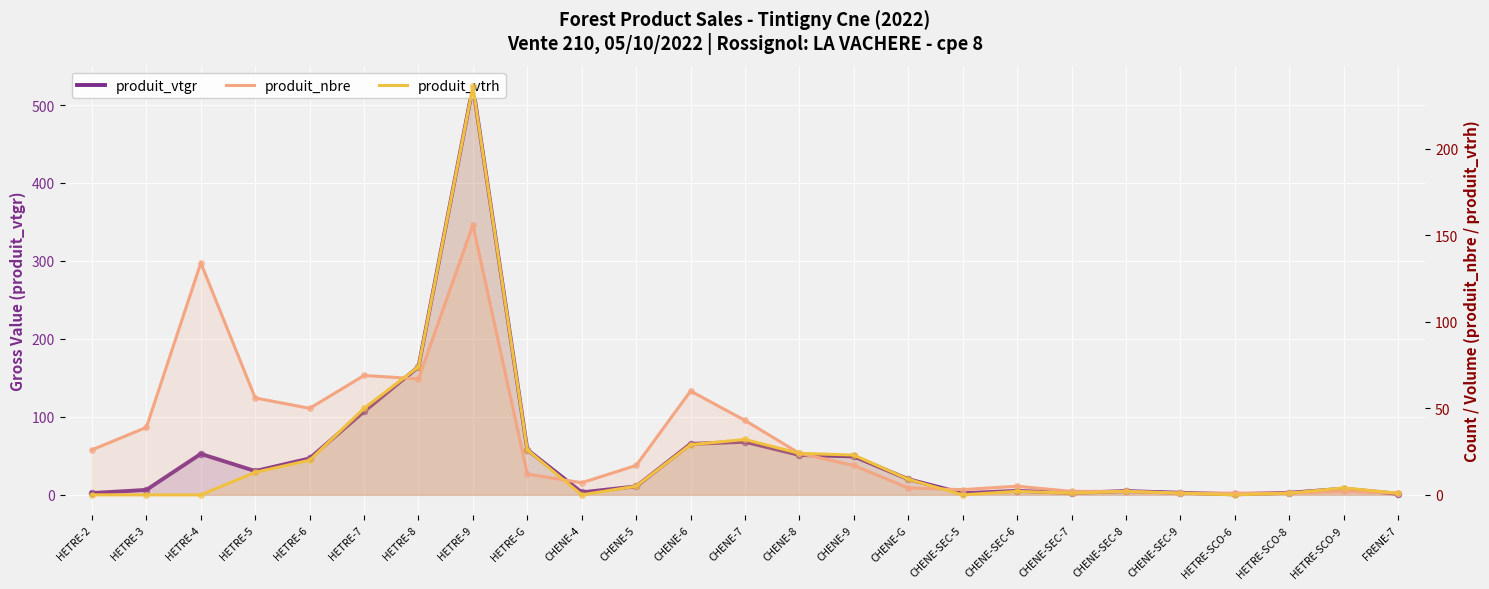

What are all the series names shown in the legend?

produit_vtgr, produit_nbre, produit_vtrh